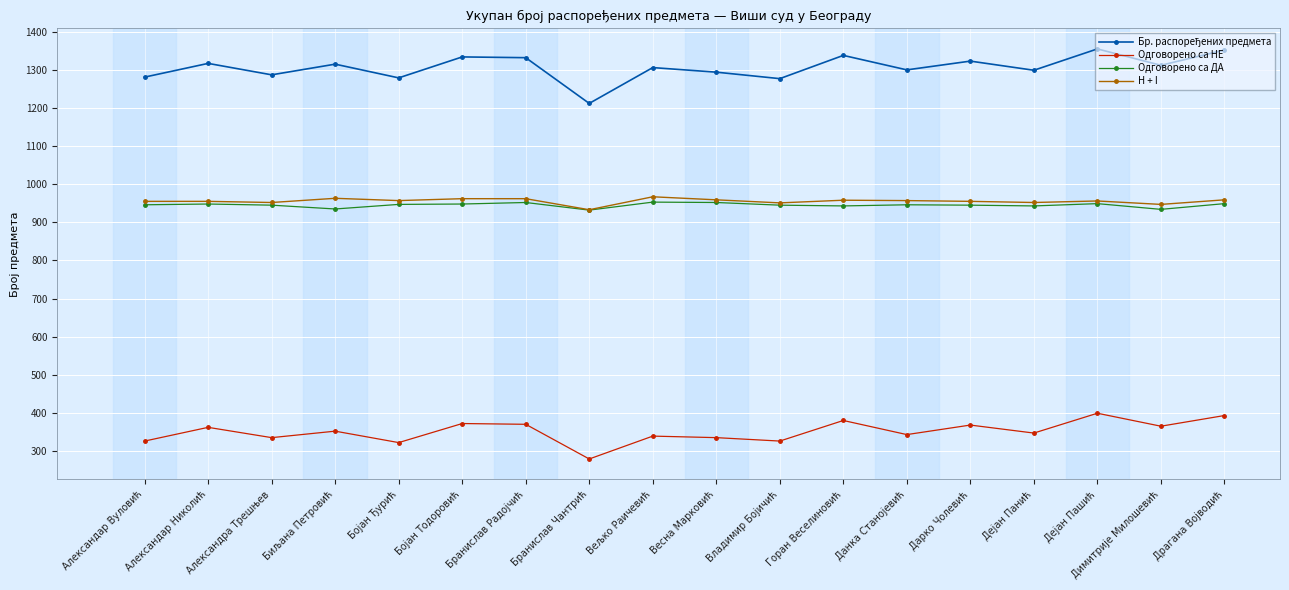

What is the highest value of the Одговорено са ДА series?

953